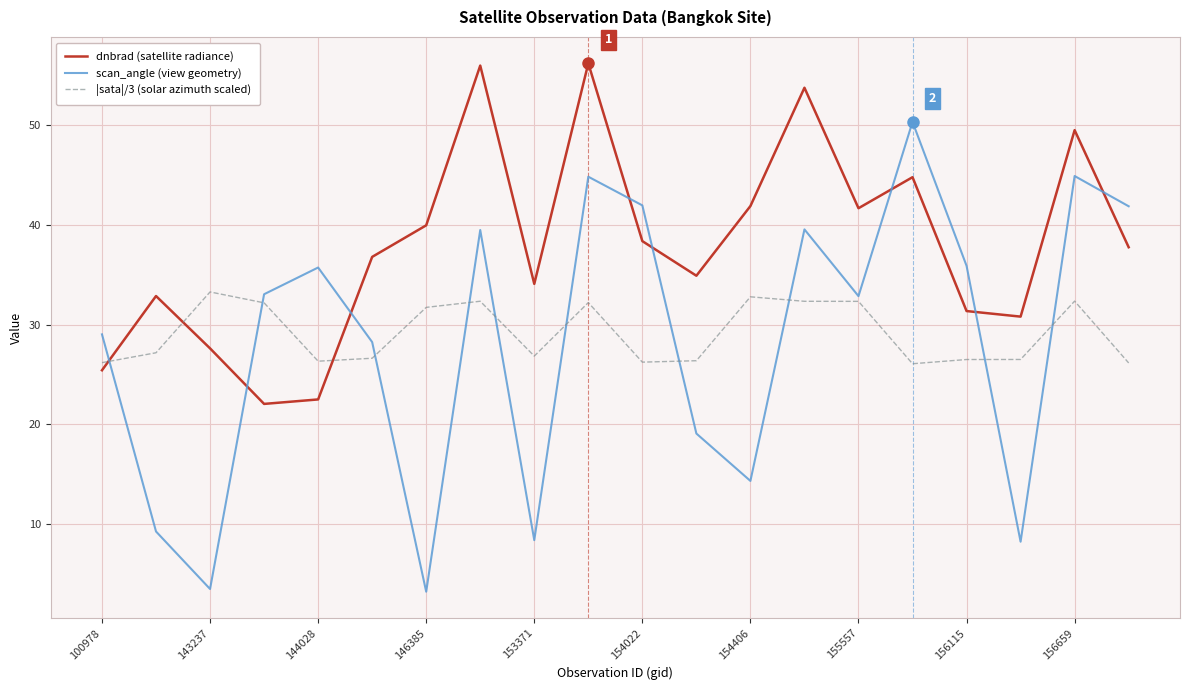

List the series in order of their peak value, lowest first.

|sata|/3 (solar azimuth scaled), scan_angle (view geometry), dnbrad (satellite radiance)